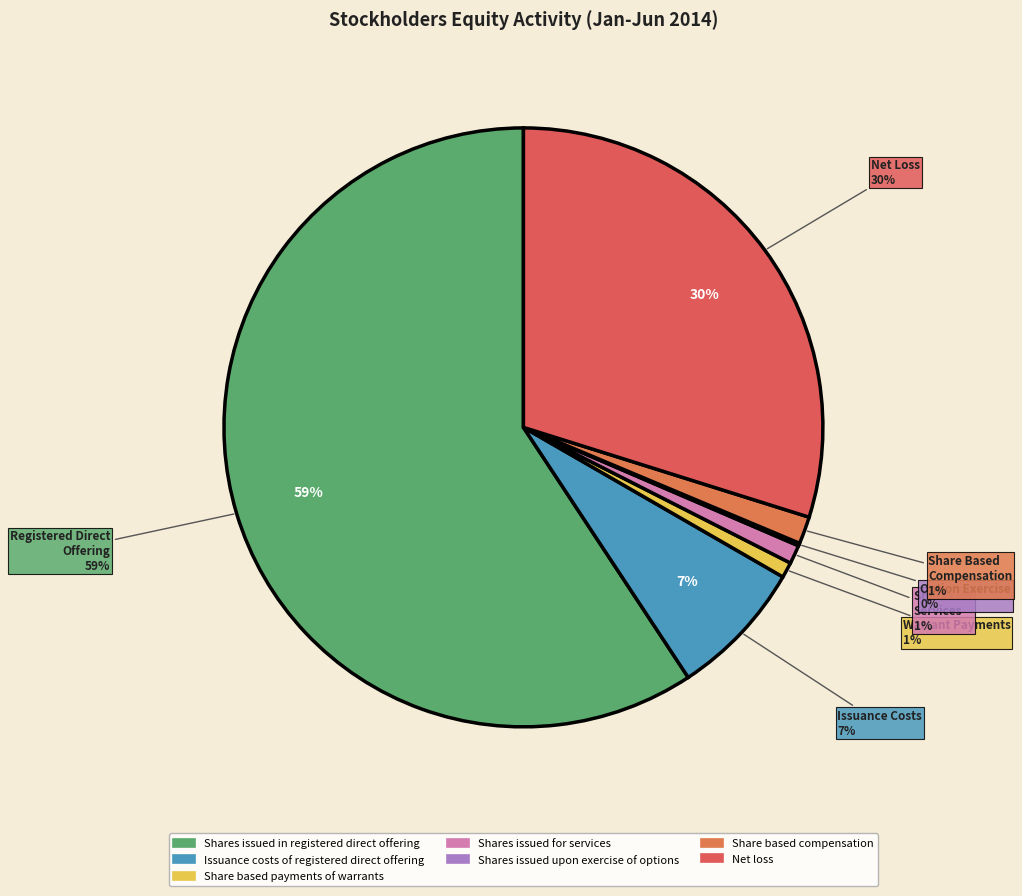

To the nearest percent, what is the combined percentage of Shares issued in registered direct offering and Net loss?

89%